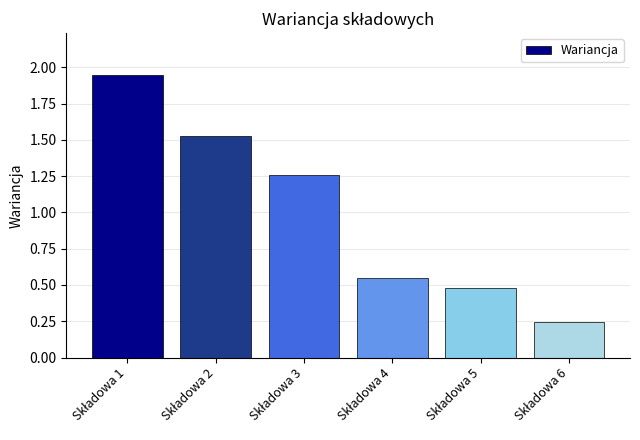

What is the difference between the second highest and second lowest values?

1.0